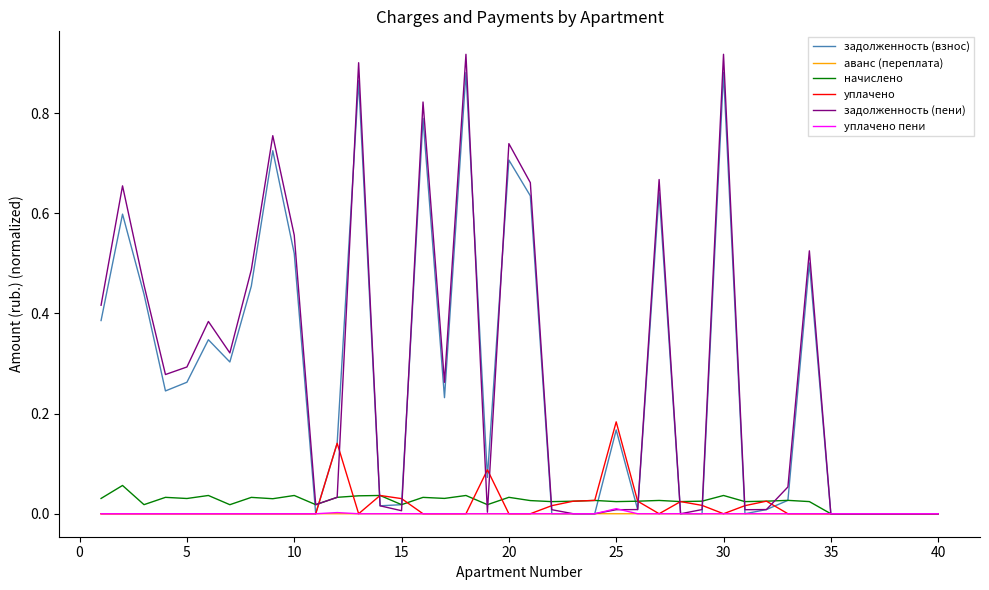

Which series has the largest range (max minus min)?

задолженность (пени)